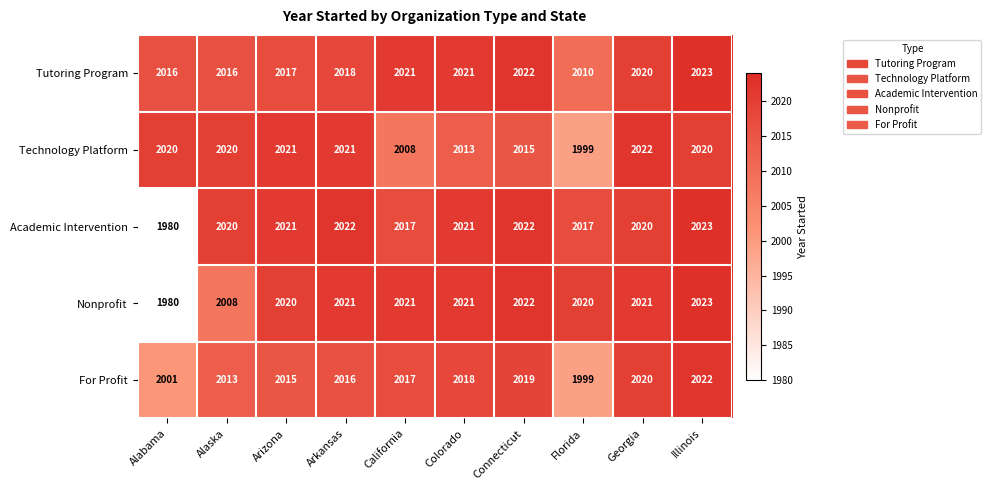

Which series has the largest total across all categories?

Tutoring Program